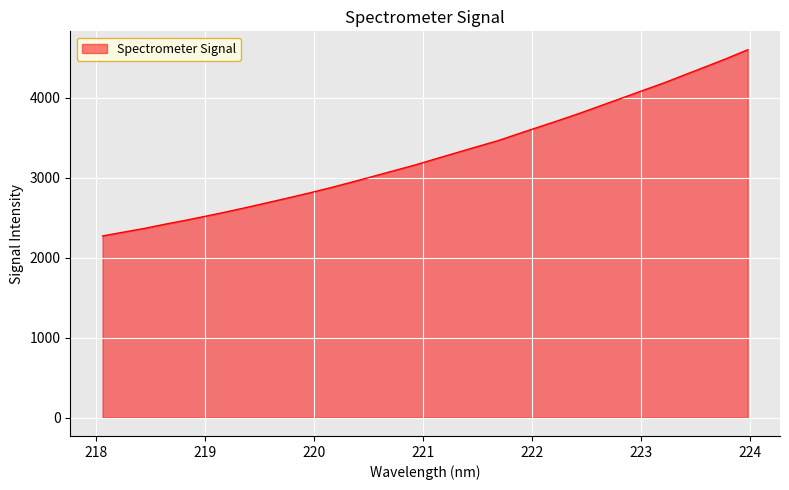

How many values are below 3235?

16